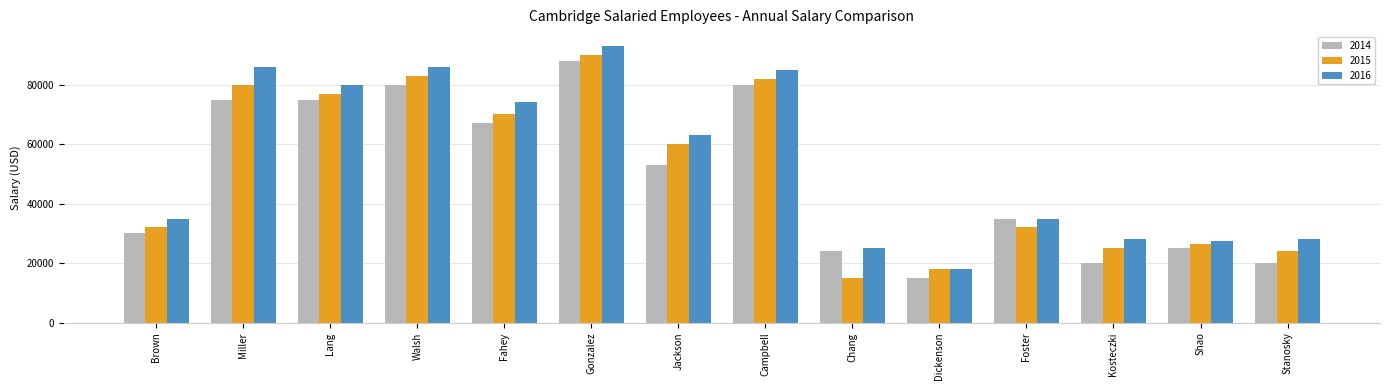

At which label does 2014 first exceed 53000?

Miller